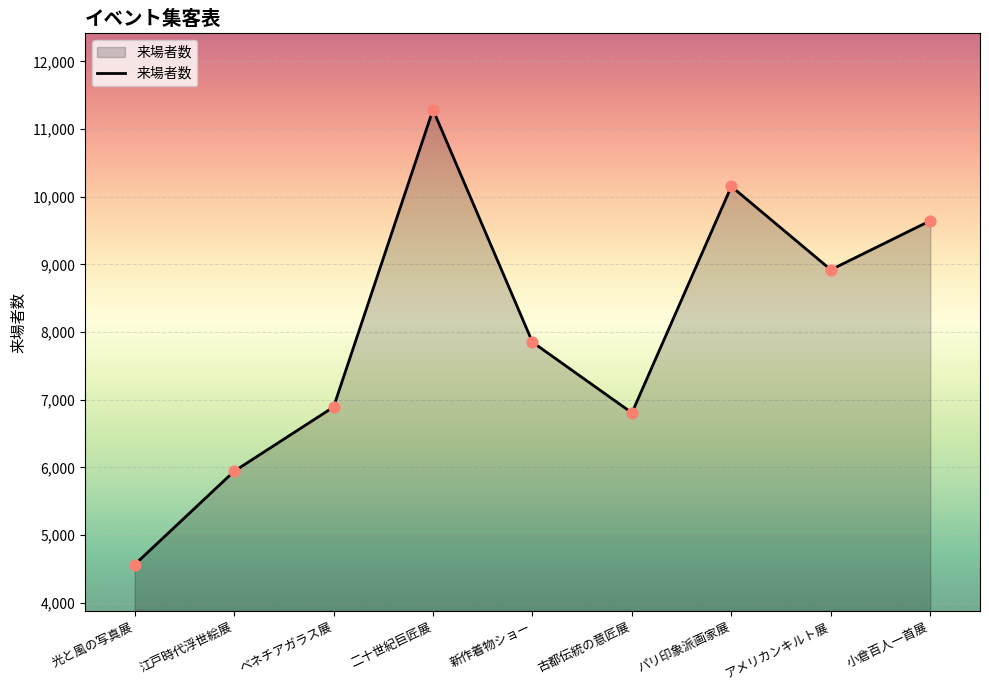

What is the ratio of the value at 新作着物ショー to the value at 小倉百人一首展?

0.8